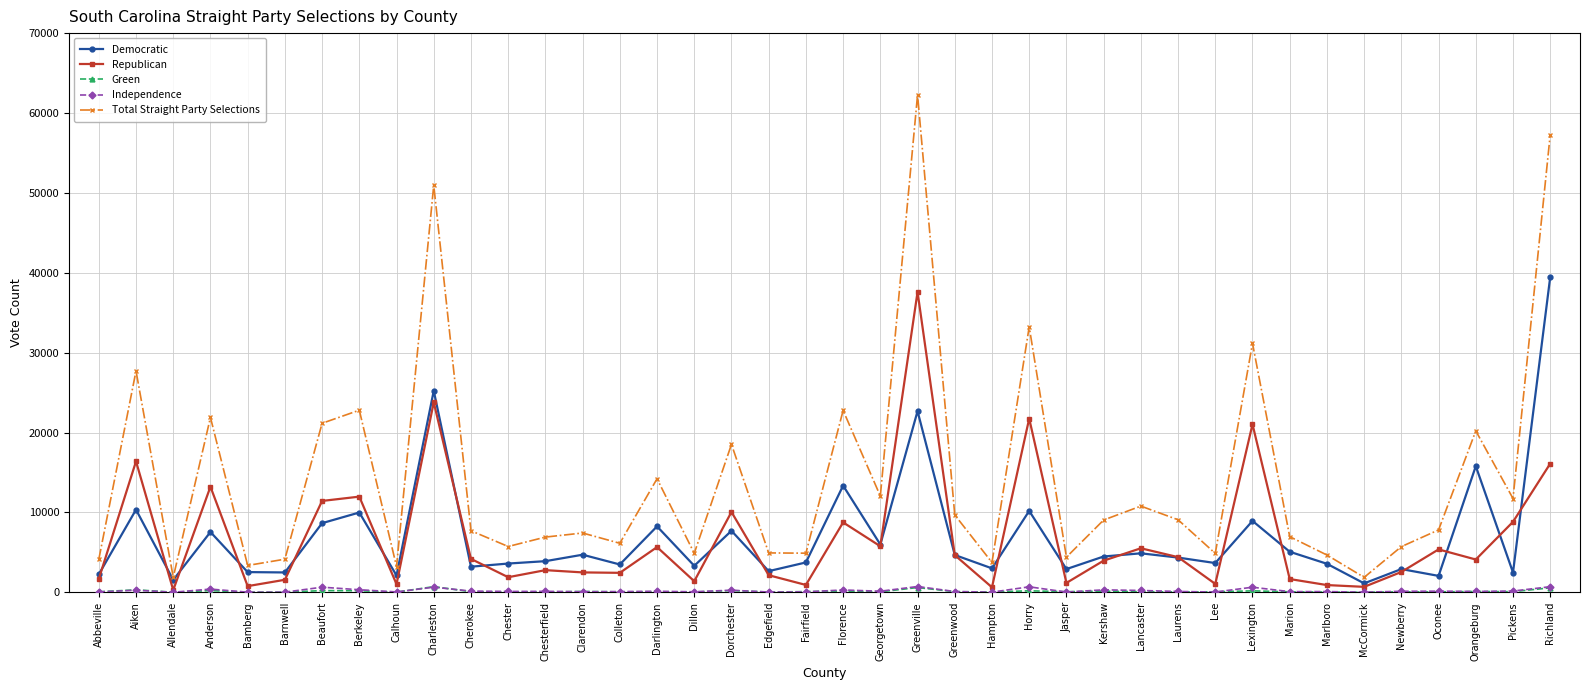

What is the minimum value for Republican?

282